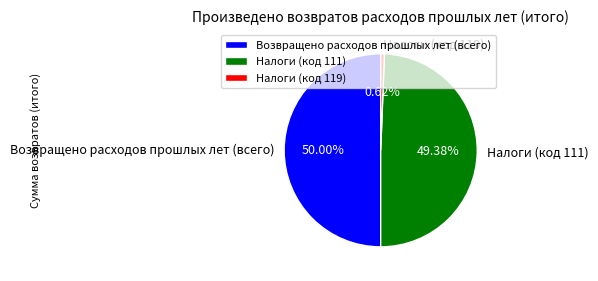

The Возвращено расходов прошлых лет (всего) slice represents 35% of the pie. True or false?

False